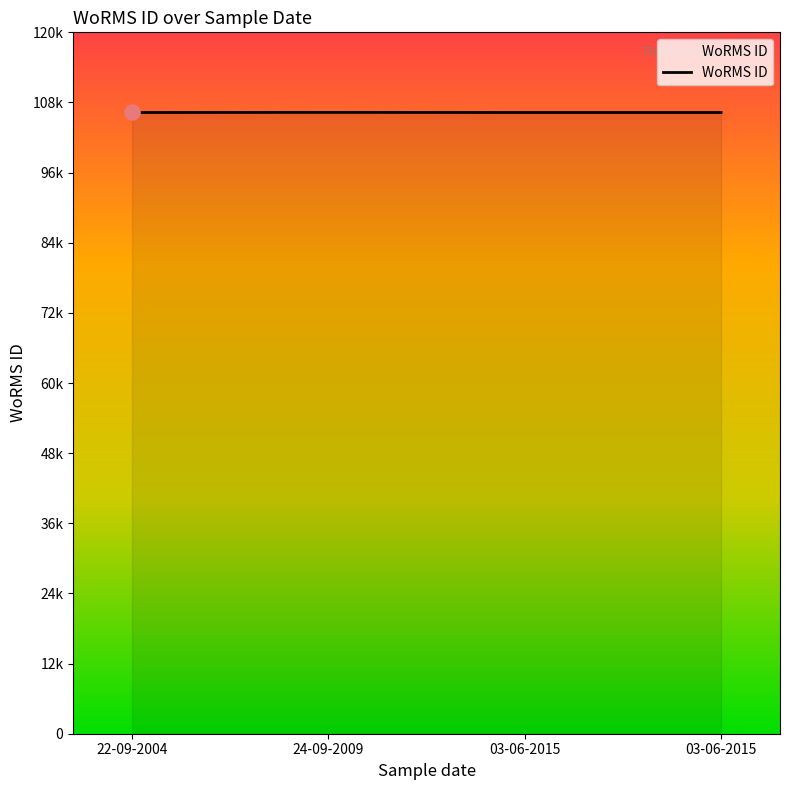

What is the change in value from 22-09-2004 to 24-09-2009?

+20